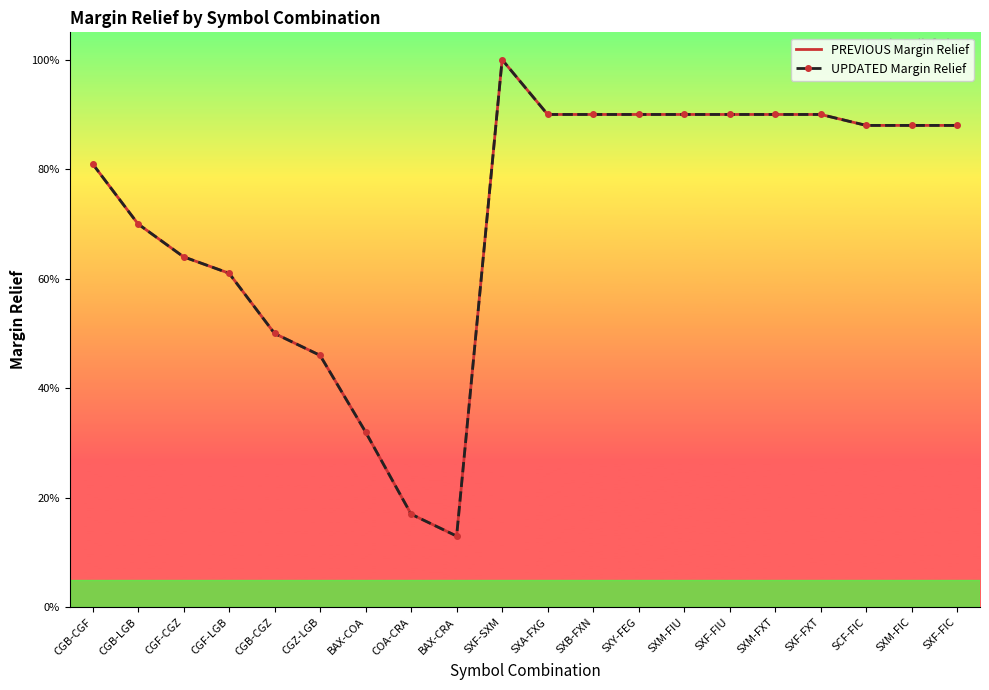

Which label corresponds to the largest value in the chart?

SXF-SXM